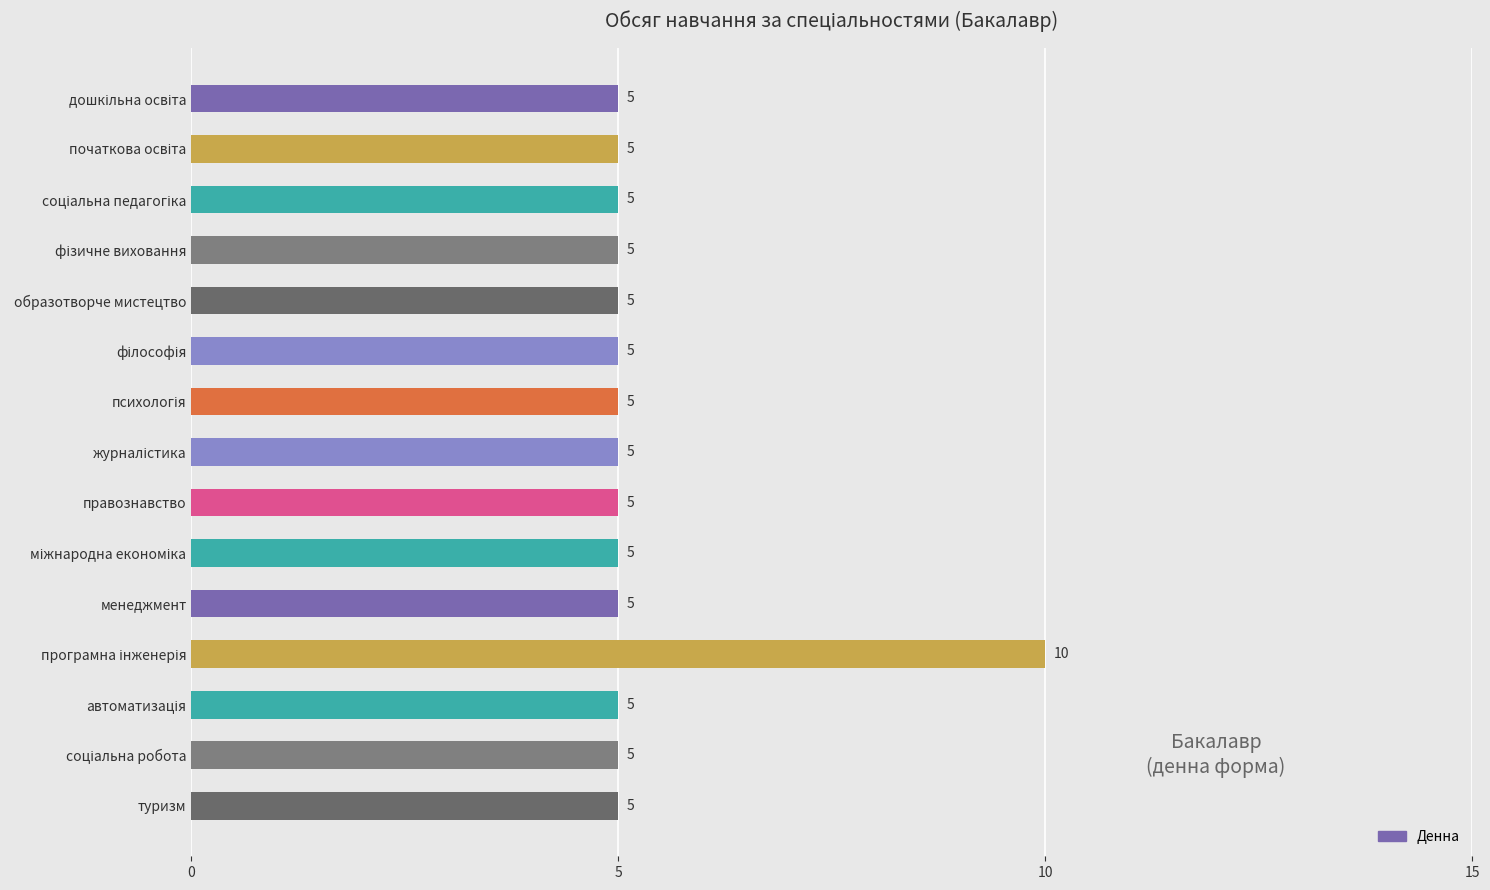

What is the sum of all values?

80